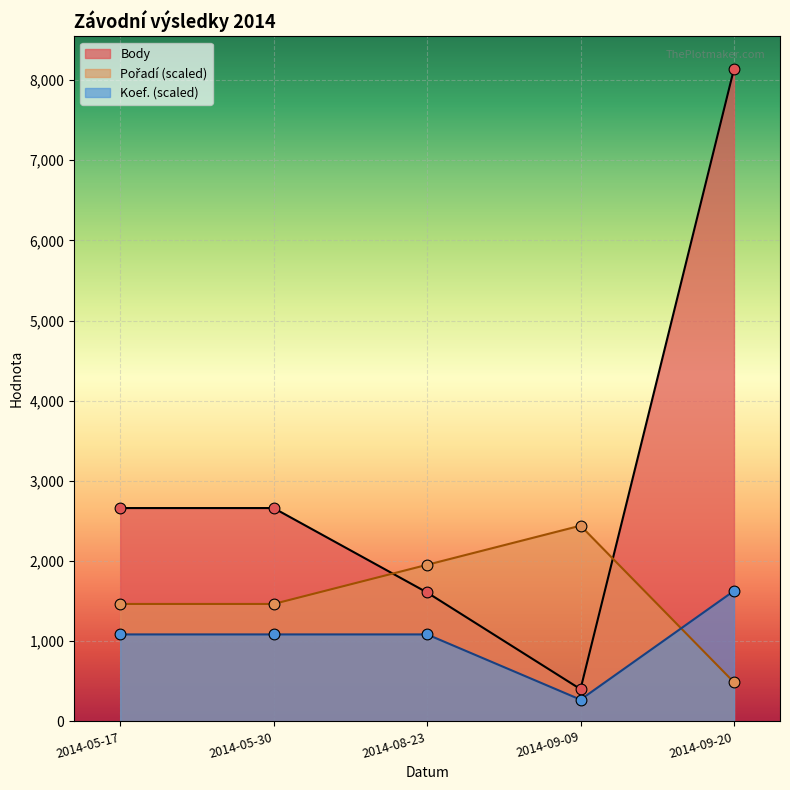

Which series reaches the minimum Y coordinate?

Koef.